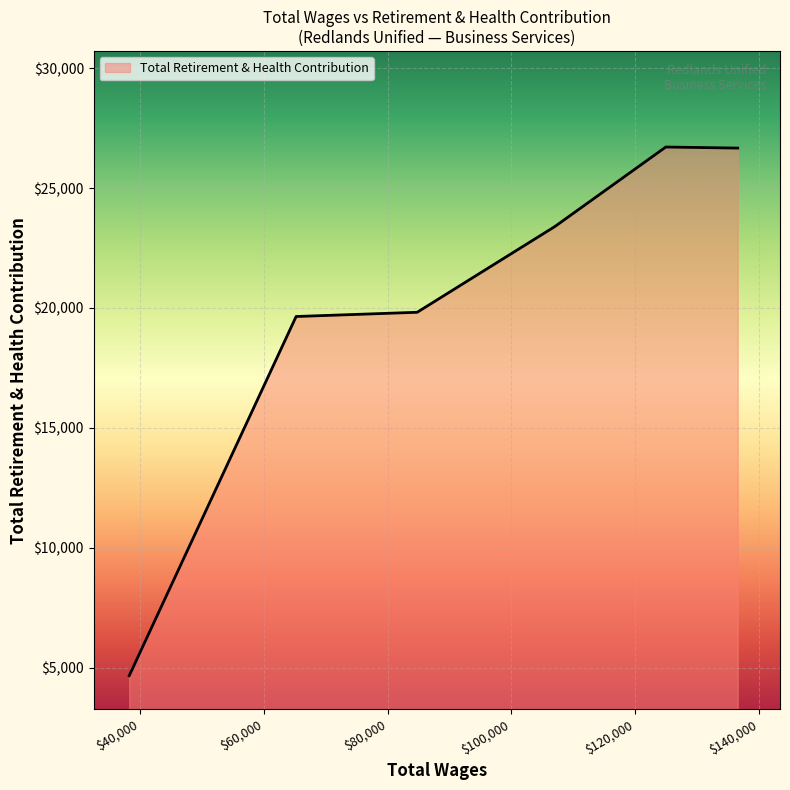

What is the greatest value displayed?

26713